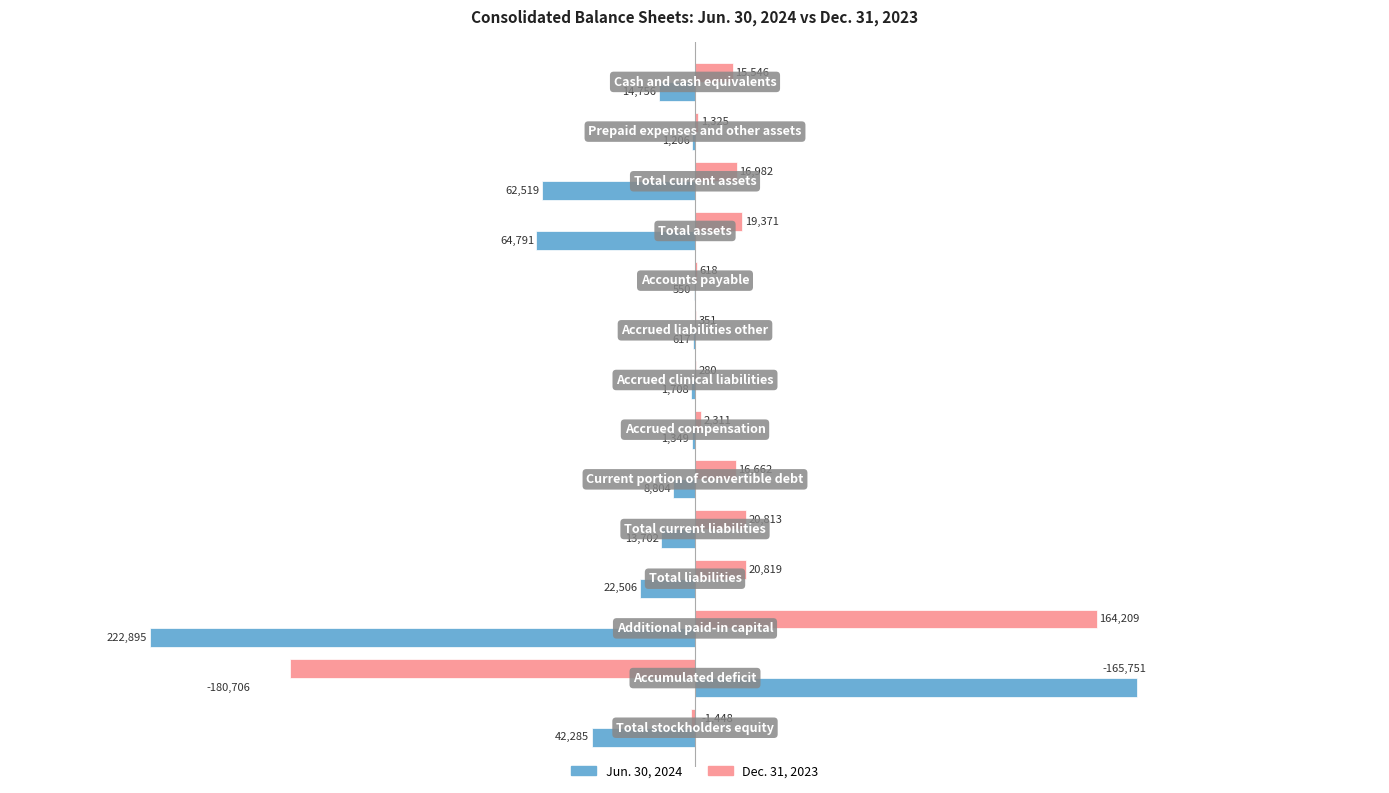

Does the chart contain stacked bars?

No